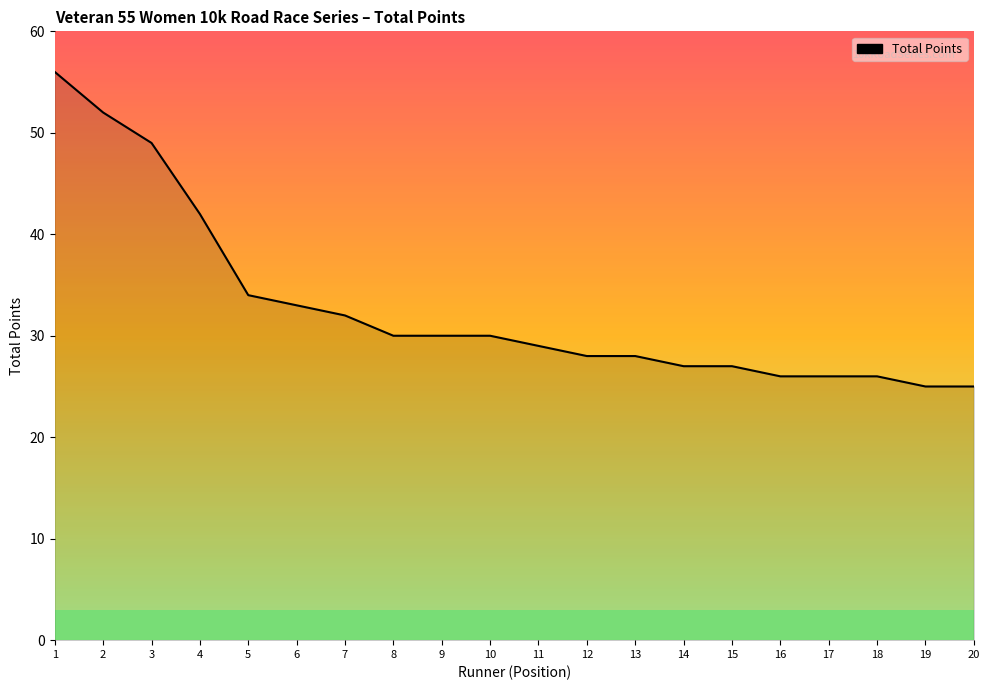

What is the average value?

33